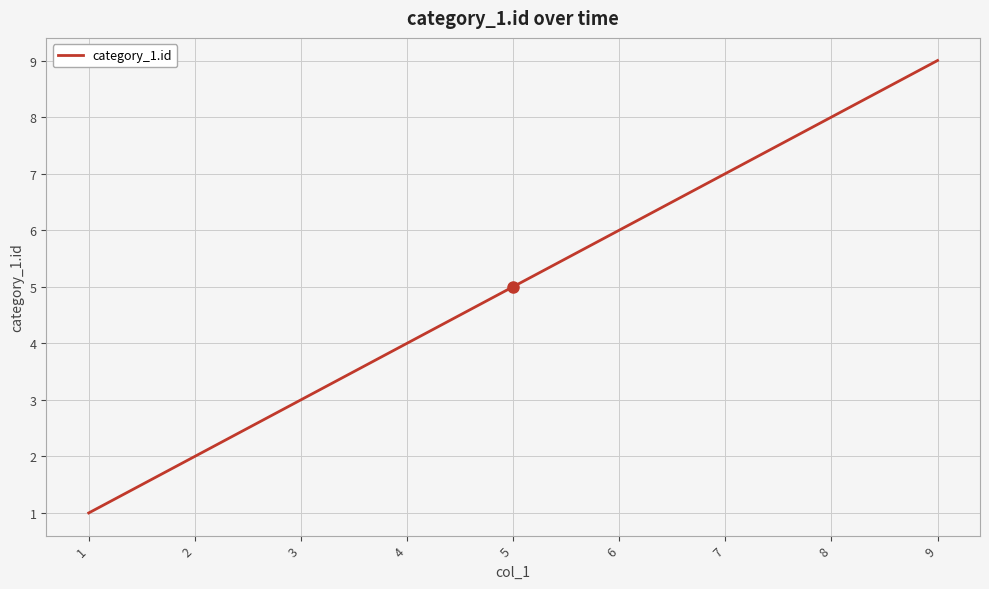

Rank the categories by value from highest to lowest.

9, 8, 7, 6, 5, 4, 3, 2, 1